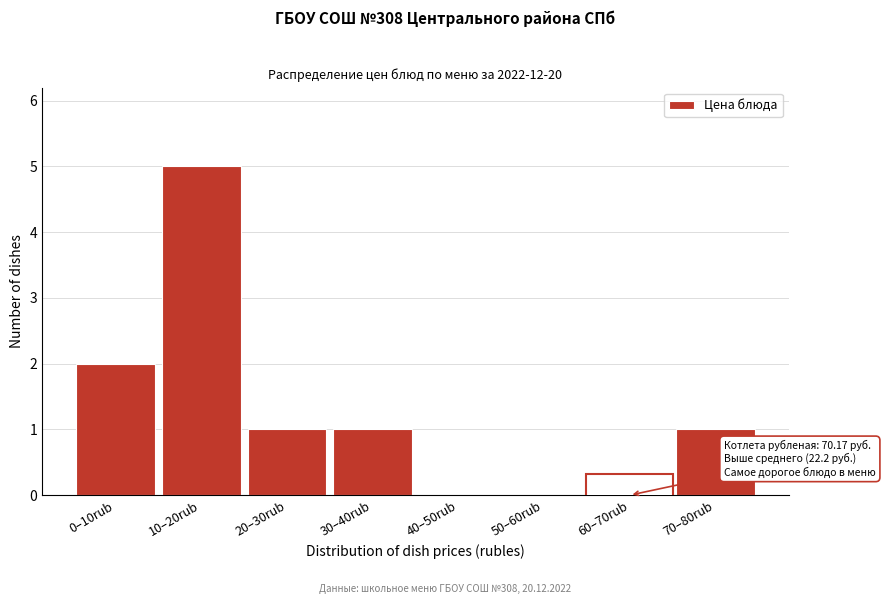

Reading right to left, transcribe all the data shown in this chart.

70–80rub=1	60–70rub=0	50–60rub=0	40–50rub=0	30–40rub=1	20–30rub=1	10–20rub=5	0–10rub=2